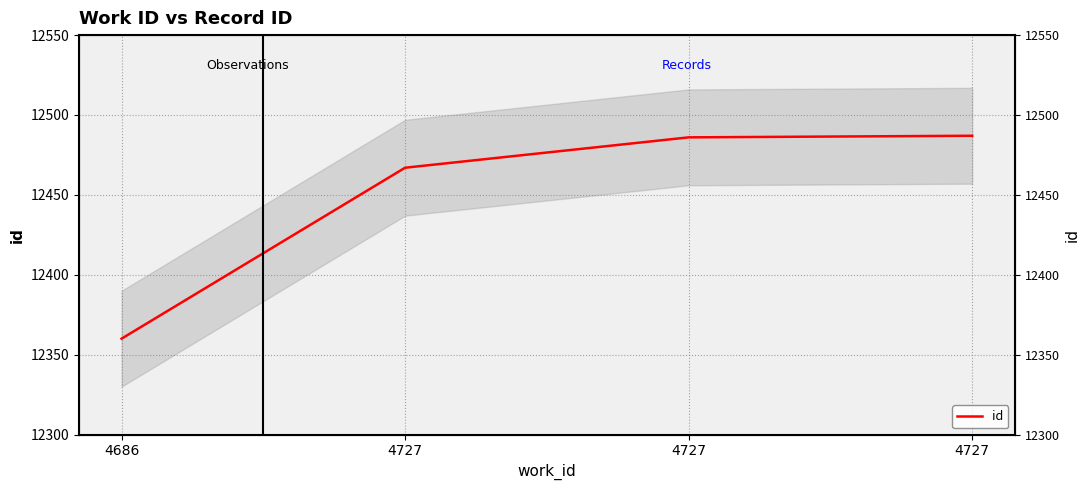

At which label does the data first exceed 12486?

4727